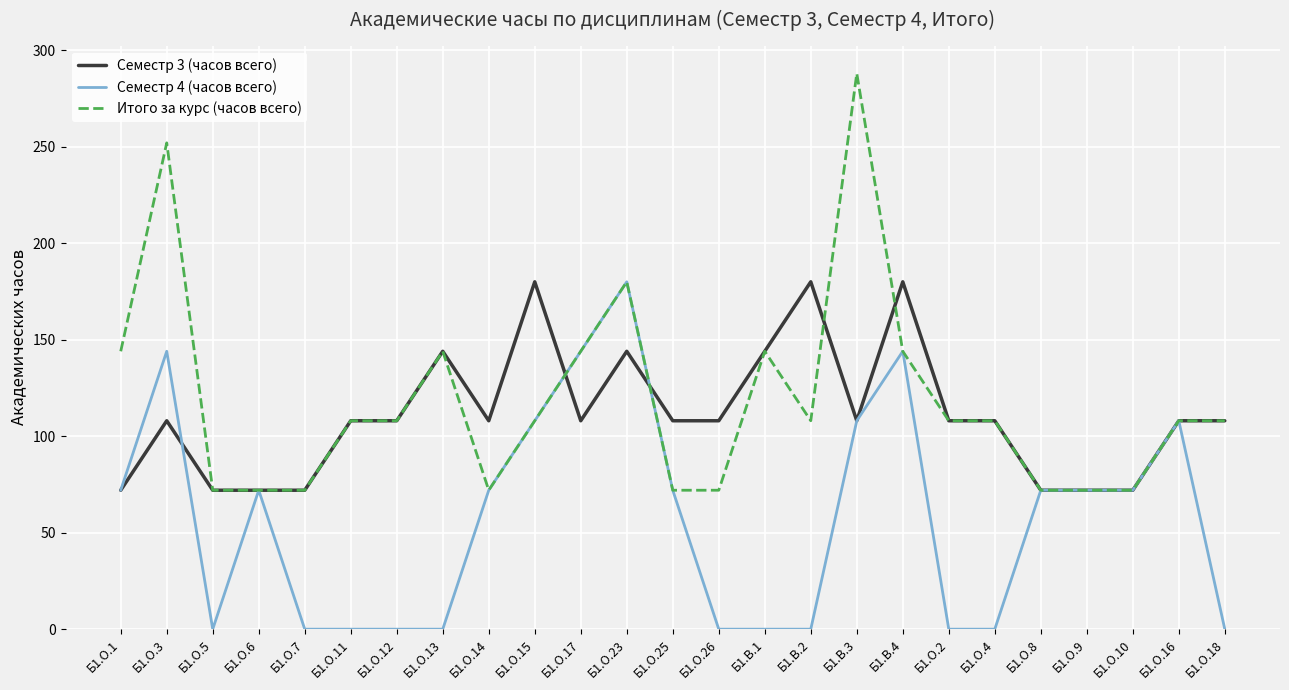

Which series has the largest range (max minus min)?

Итого за курс (часов всего)